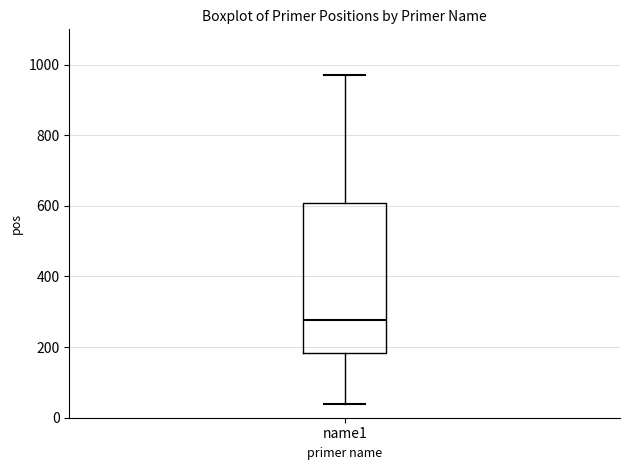

Where is the lower edge of the box for name1 on the y-axis? The values are not printed on the chart, so give them approximately, as read against the axis.

180